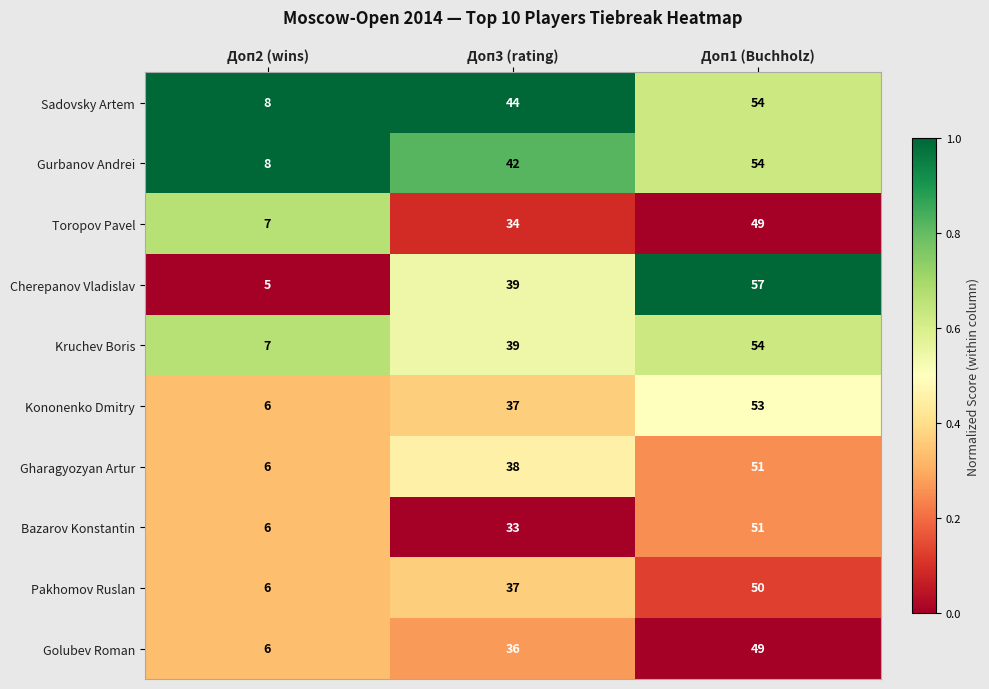

Which series has the widest spread of values?

Cherepanov Vladislav